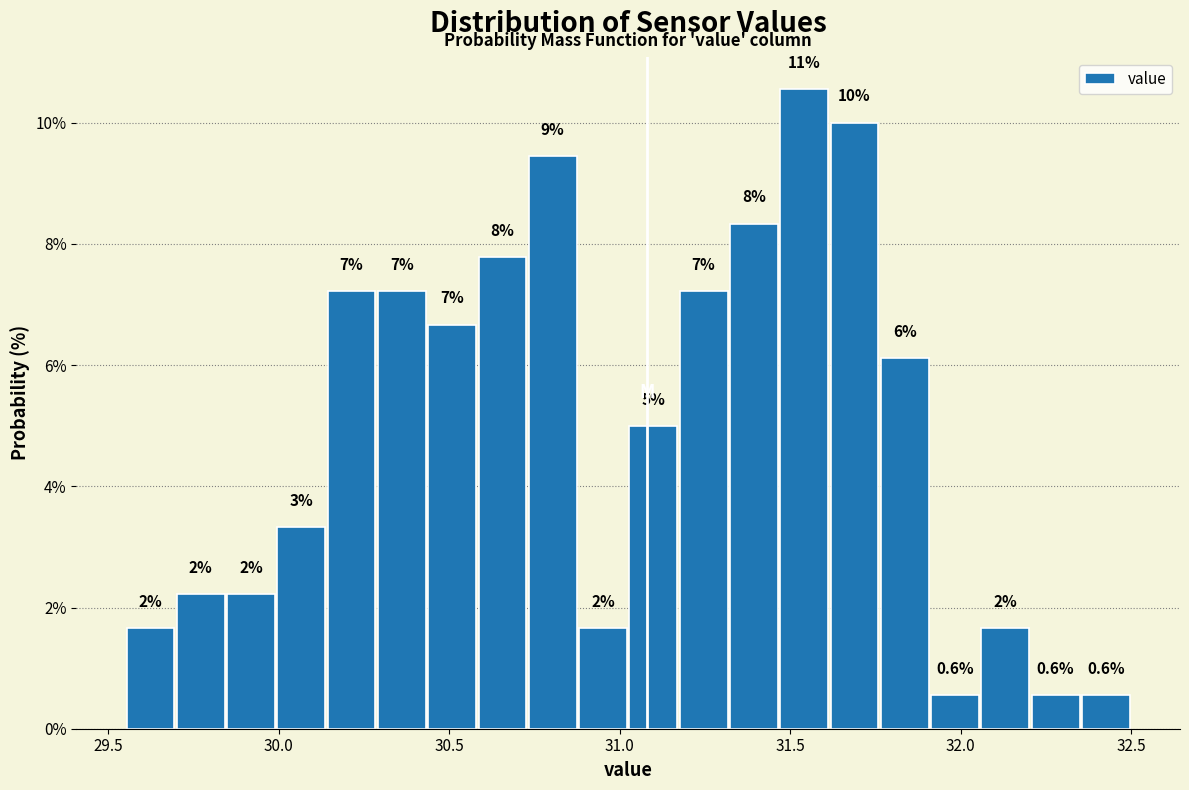

Read against the x-axis, roughly where is the centre of the tallest bar?

31.55